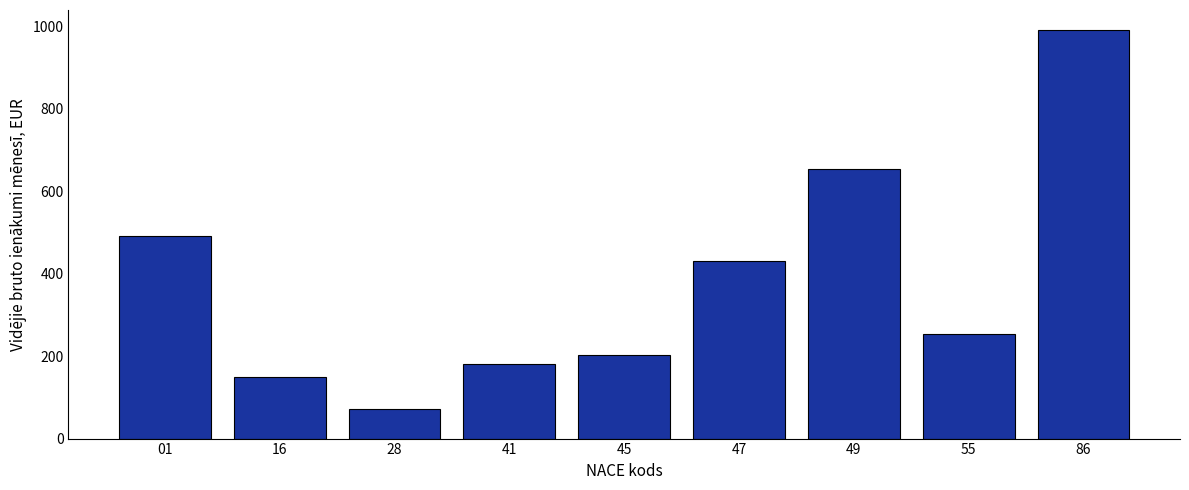

Which label corresponds to the largest value in the chart?

86